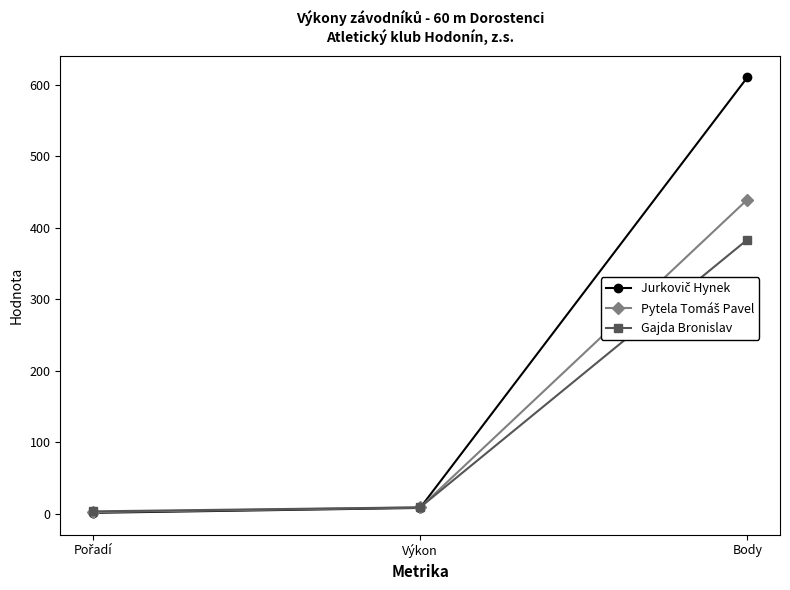

The Gajda Bronislav series shows 609.2 at Body. True or false?

False